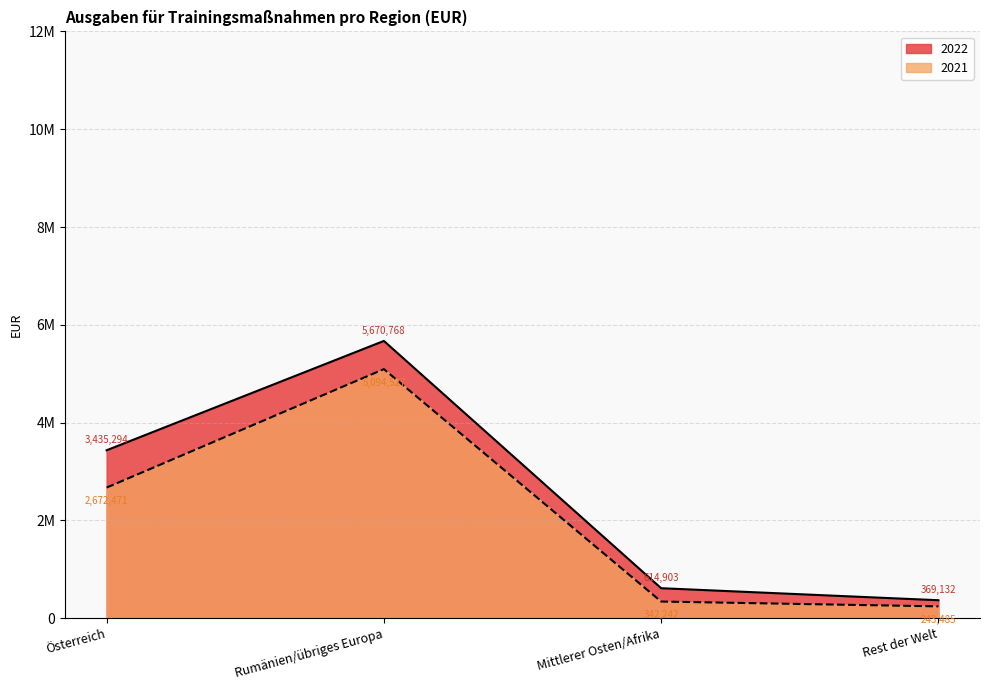

Between Österreich and Rumänien/übriges Europa, which series saw the biggest shift?

2021